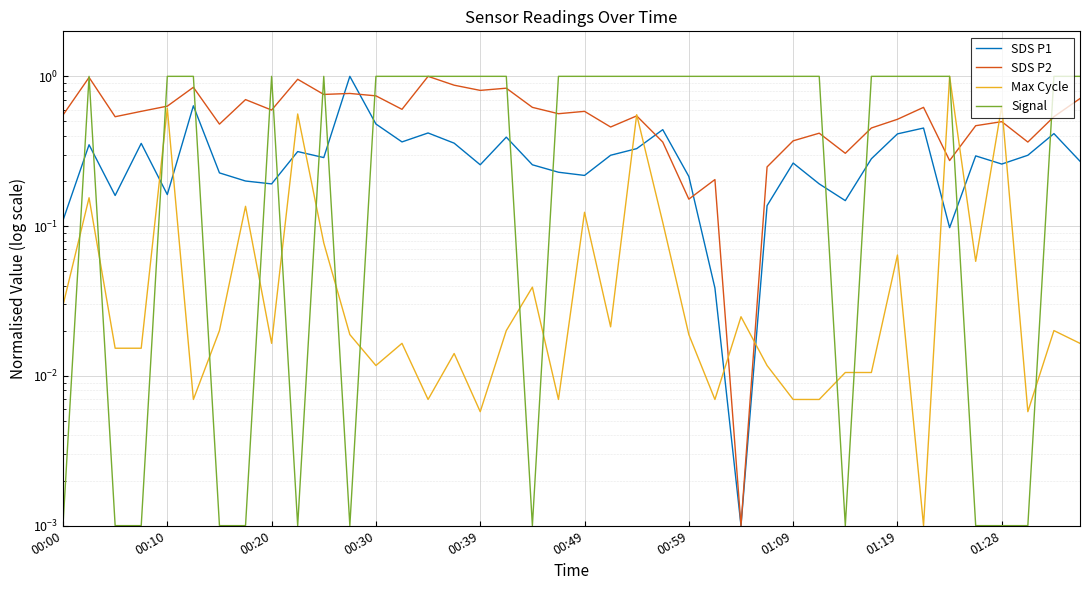

Between 00:59 and 33, which is larger?

33